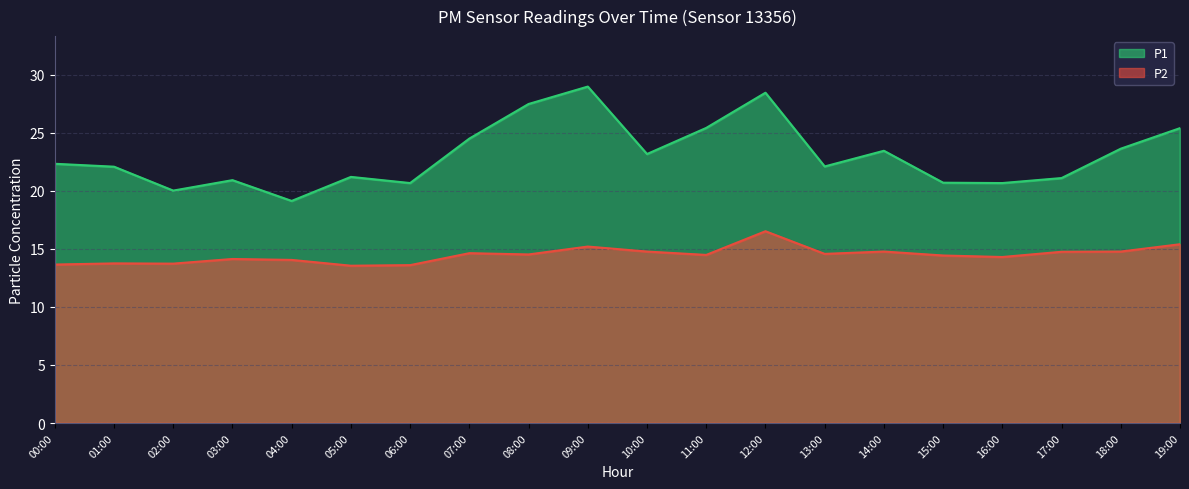

How many values in the P1 series exceed 22?

12